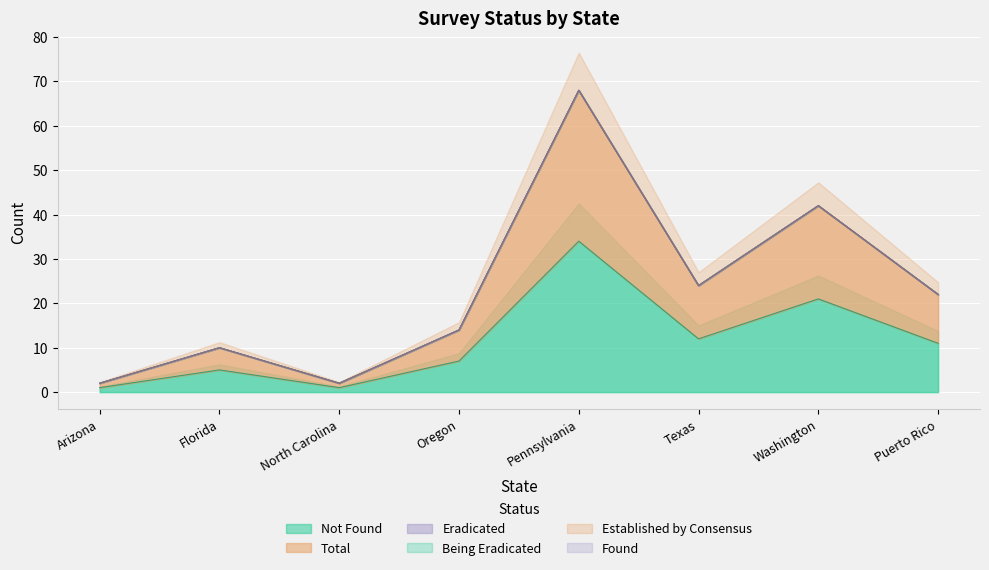

How many lines are shown in the chart?

6